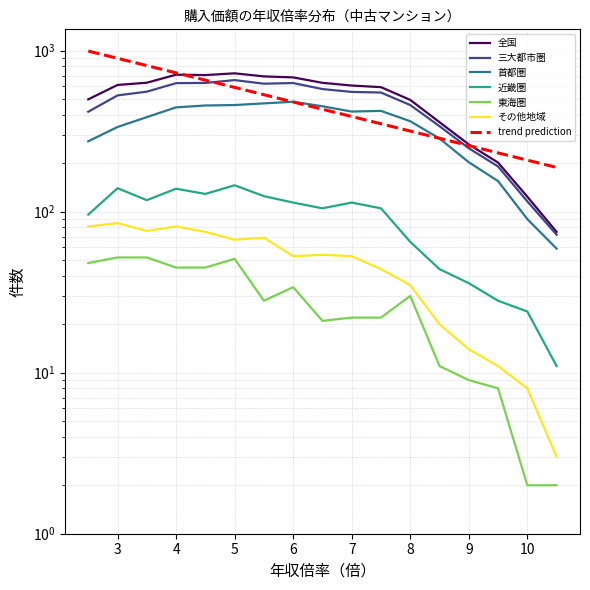

Reading right to left, what are all the values shown in this chart?

全国: 10.5=75	10.0=124	9.5=202	9.0=262	8.5=360	8.0=495	7.5=594	7.0=608	6.5=632	6.0=683	5.5=693	5.0=724	4.5=706	4.0=710	3.5=633	3.0=613	2.5=499
三大都市圏: 10.5=72	10.0=116	9.5=191	9.0=248	8.5=340	8.0=460	7.5=550	7.0=555	6.5=578	6.0=630	5.5=624	5.0=657	4.5=631	4.0=629	3.5=557	3.0=528	2.5=418
首都圏: 10.5=59	10.0=90	9.5=155	9.0=203	8.5=285	8.0=365	7.5=423	7.0=419	6.5=452	6.0=482	5.5=471	5.0=460	4.5=457	4.0=445	3.5=387	3.0=336	2.5=274
近畿圏: 10.5=11	10.0=24	9.5=28	9.0=36	8.5=44	8.0=65	7.5=105	7.0=114	6.5=105	6.0=114	5.5=125	5.0=146	4.5=129	4.0=139	3.5=118	3.0=140	2.5=96
東海圏: 10.5=2	10.0=2	9.5=8	9.0=9	8.5=11	8.0=30	7.5=22	7.0=22	6.5=21	6.0=34	5.5=28	5.0=51	4.5=45	4.0=45	3.5=52	3.0=52	2.5=48
その他地域: 10.5=3	10.0=8	9.5=11	9.0=14	8.5=20	8.0=35	7.5=44	7.0=53	6.5=54	6.0=53	5.5=69	5.0=67	4.5=75	4.0=81	3.5=76	3.0=85	2.5=81